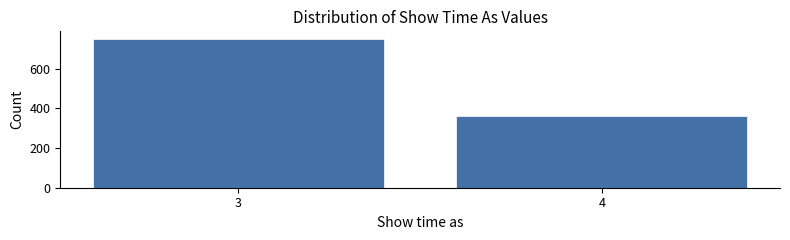

Reading left to right, list all the values displayed in this chart.

3=750	4=360